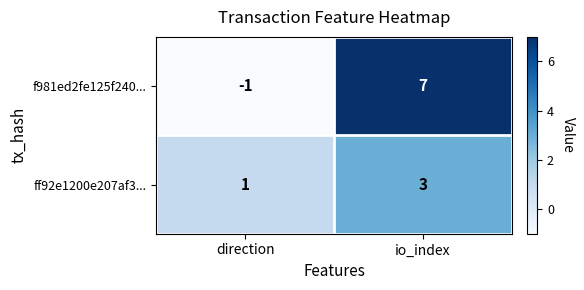

True or false: ff92e1200e207af3... has a value of 1 at direction.

True